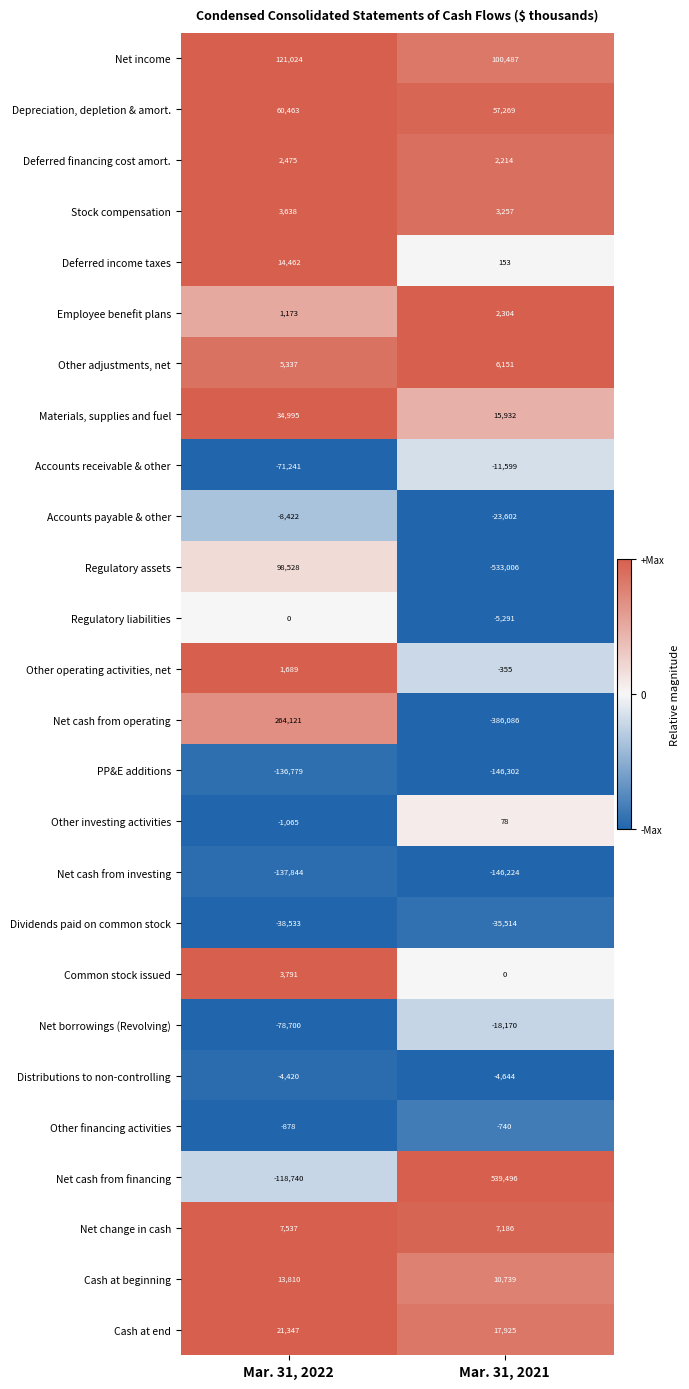

What is the total value across all series at Mar. 31, 2022?

57768